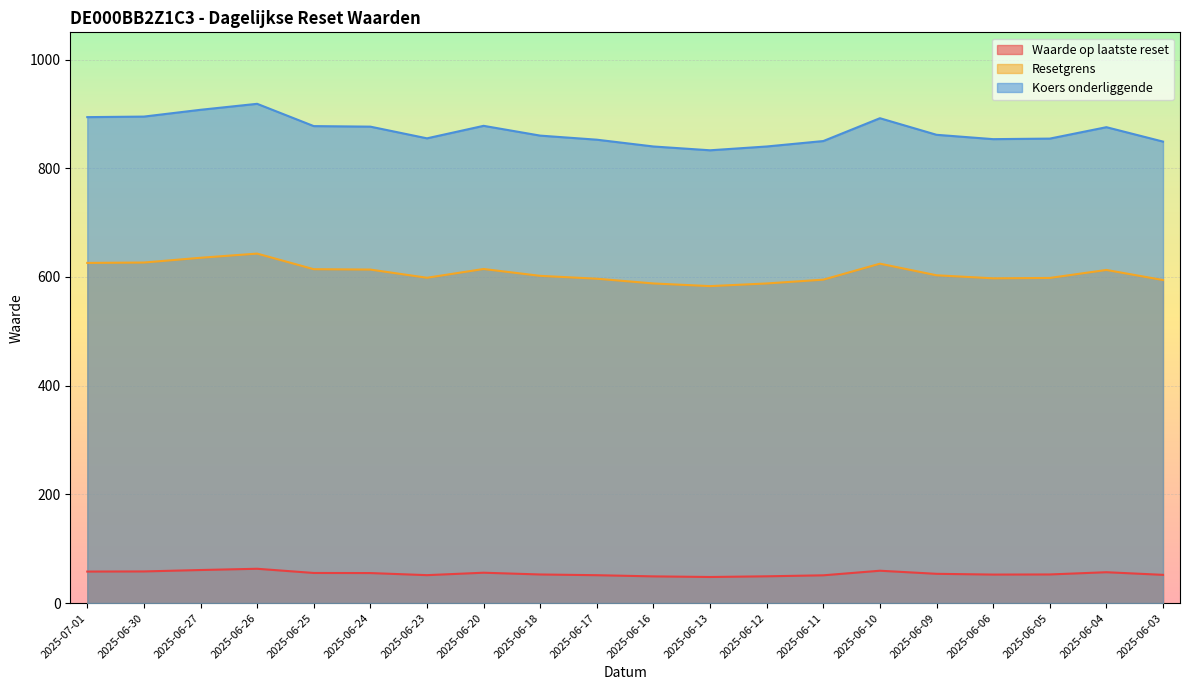

What is the average value of the Koers onderliggende series?

868.2